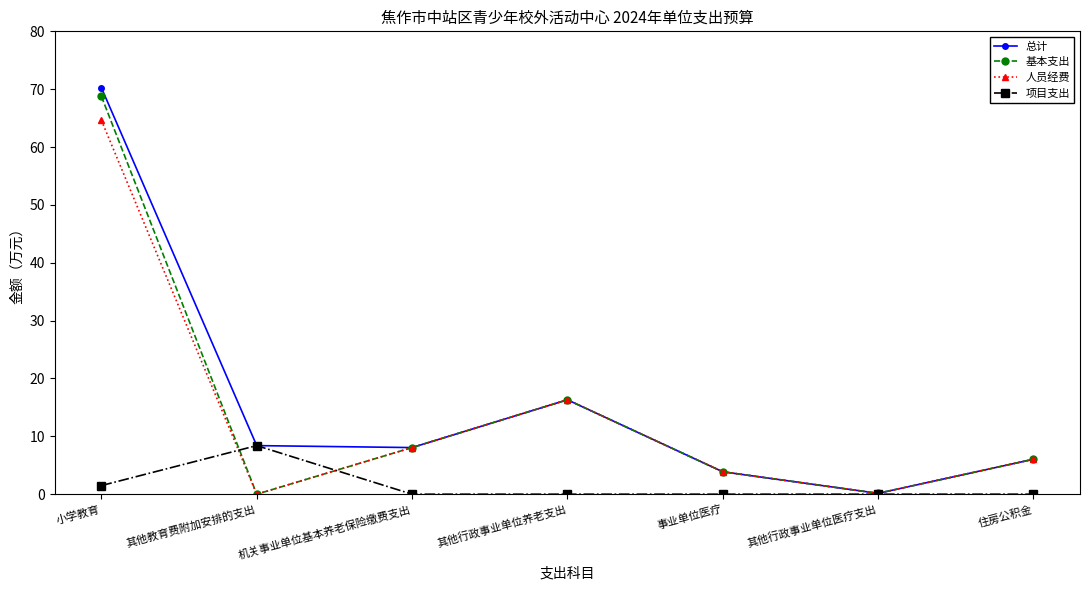

Which series has the largest range (max minus min)?

总计